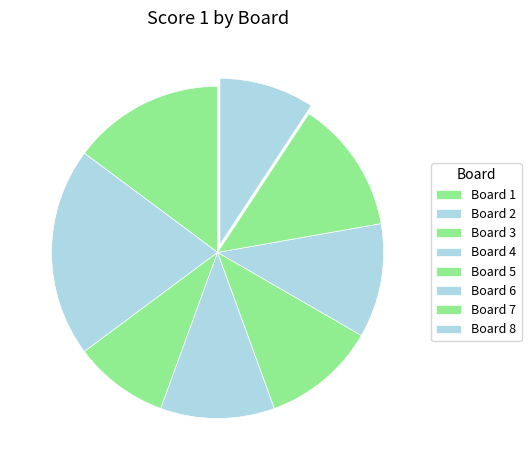

Which category has the smallest portion of the pie?

Board 3